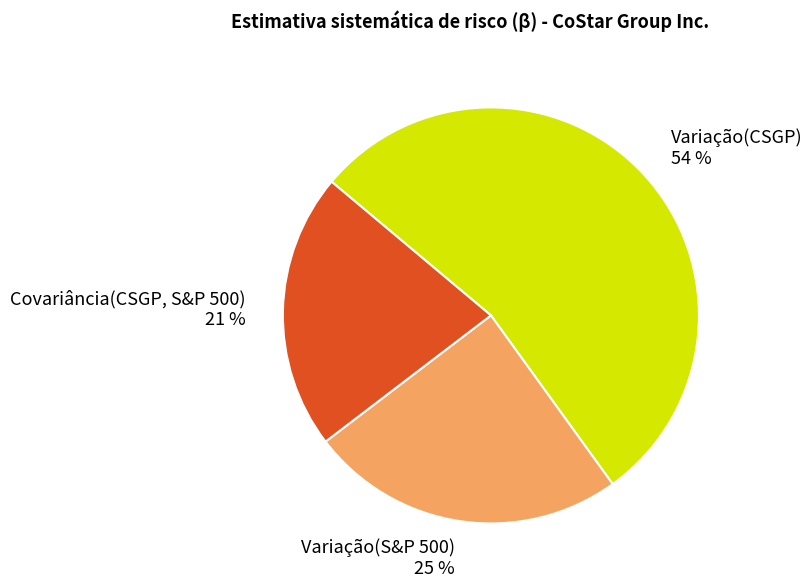

Does any single category account for the majority?

Yes